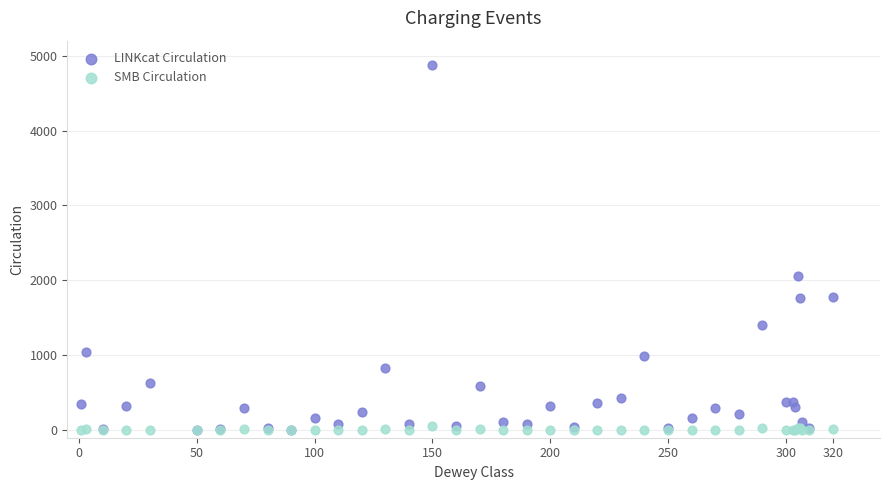

Which series contains the highest Y value?

LINKcat Circulation